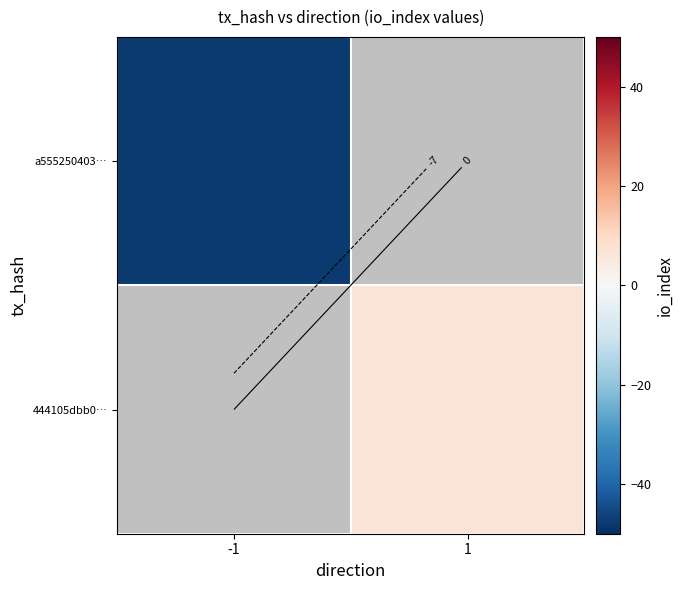

Which category has the lowest value in the a555250403… series?

-1